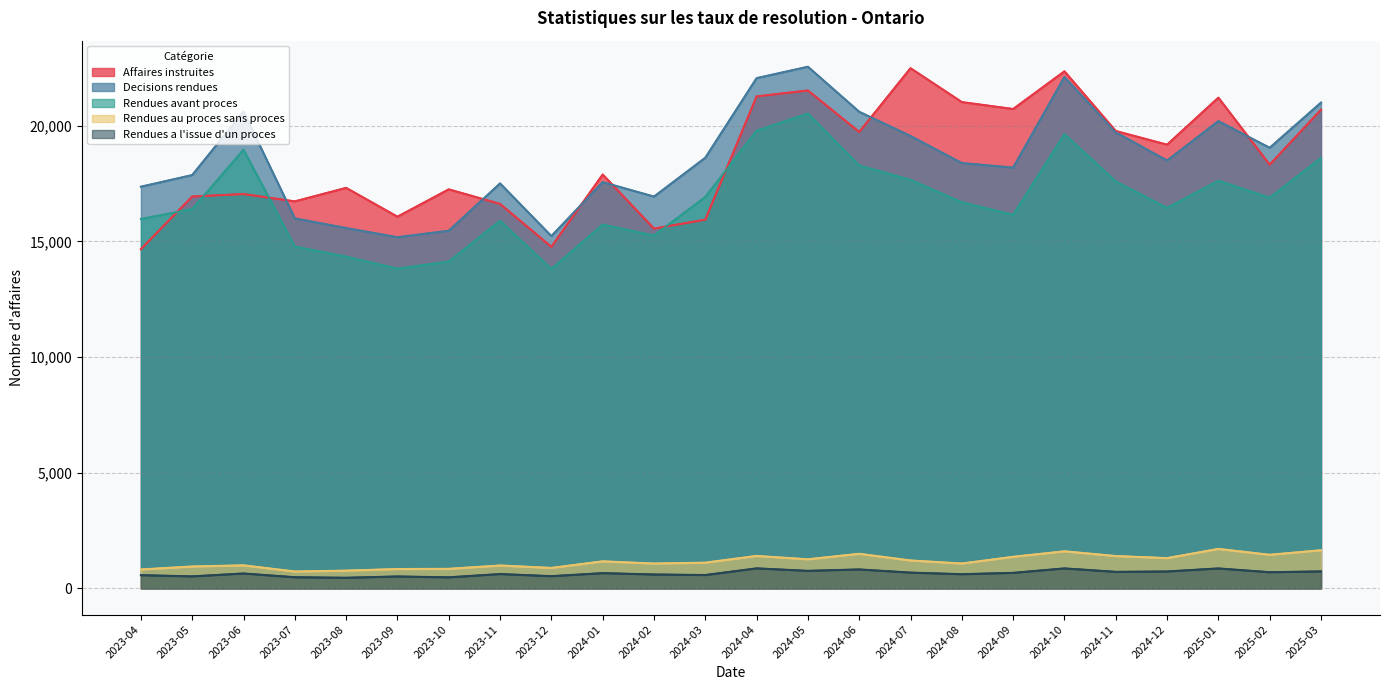

How many lines are shown in the chart?

5